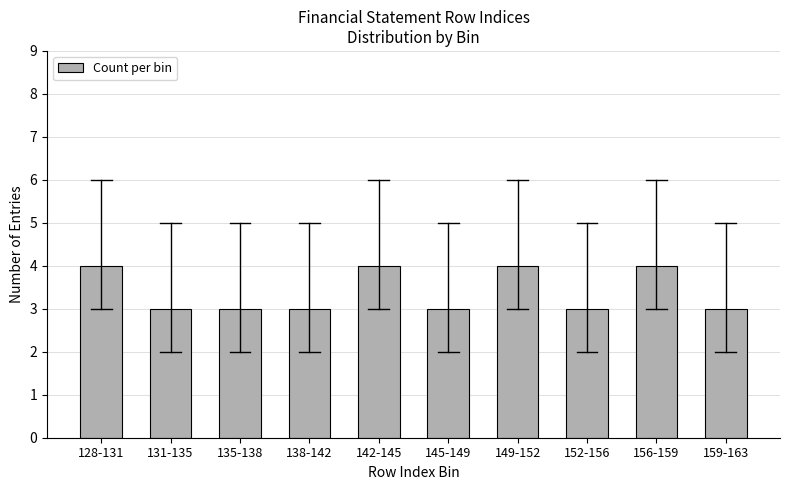

Reading left to right, transcribe all the data shown in this chart.

4	3	3	3	4	3	4	3	4	3